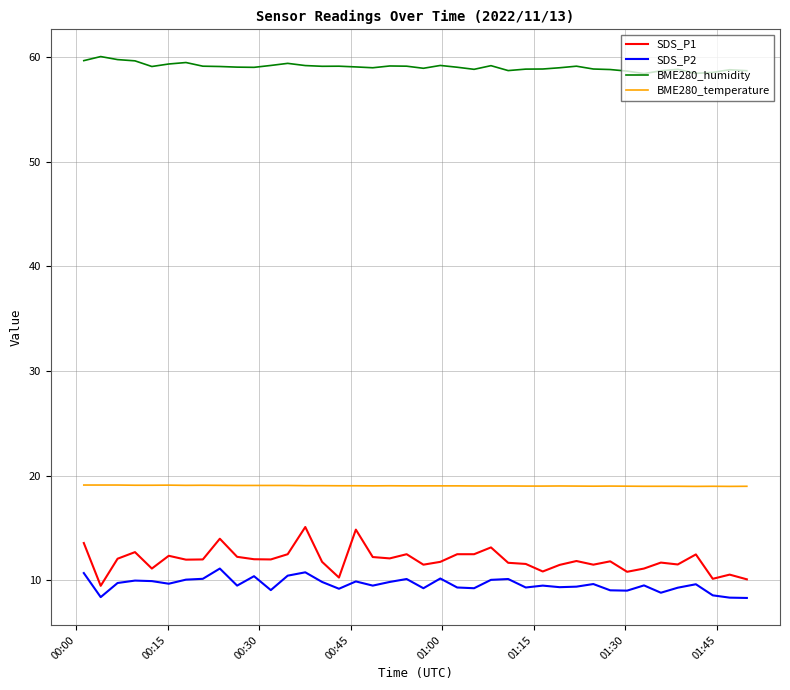

Which series has the largest range (max minus min)?

SDS_P1